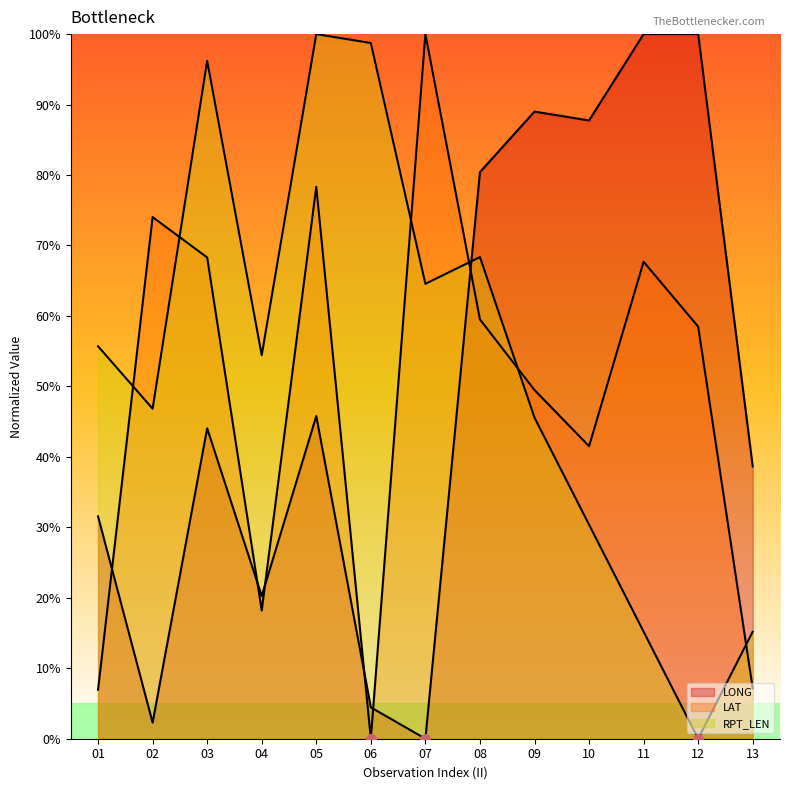

What is the difference between the maximum and minimum values in the RPT_LEN series?

100.0